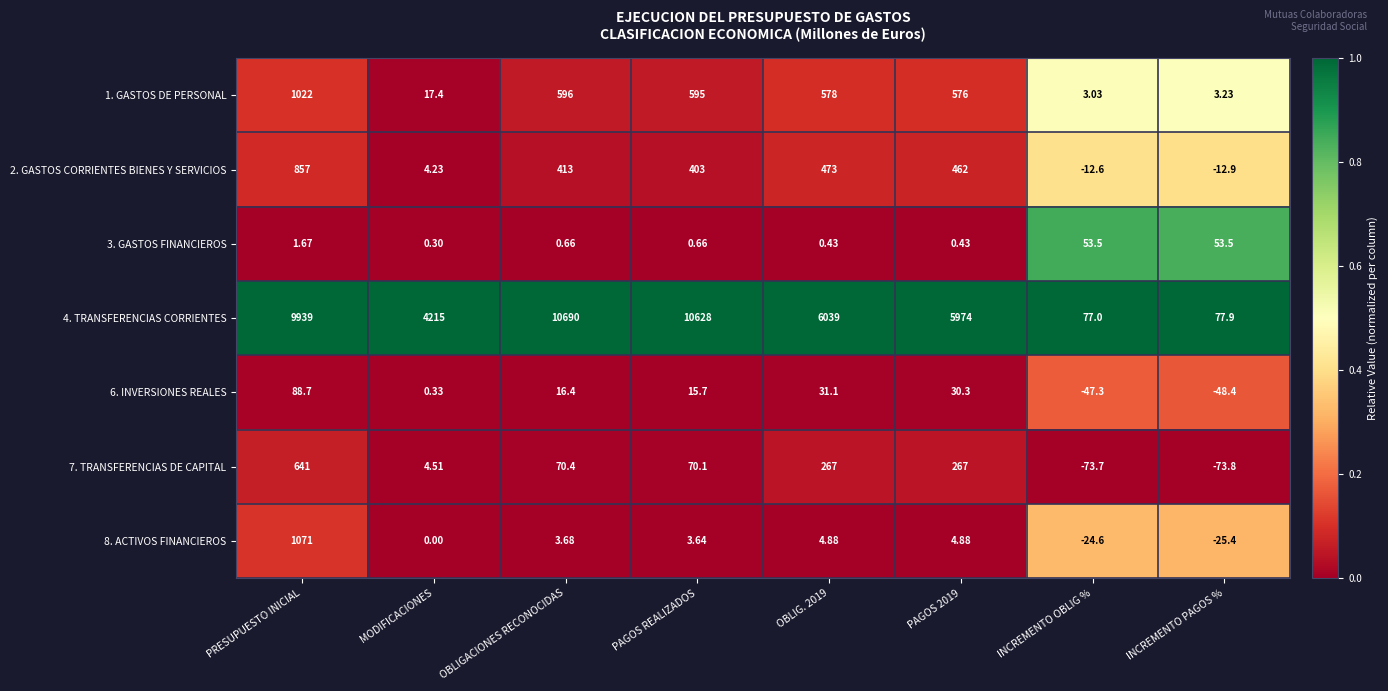

Which category has the lowest value in the 4. TRANSFERENCIAS CORRIENTES series?

INCREMENTO OBLIG %